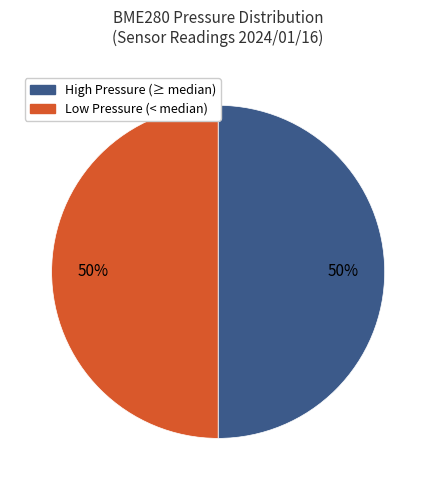

True or false: Low Pressure (< median) accounts for 50% of the total.

True